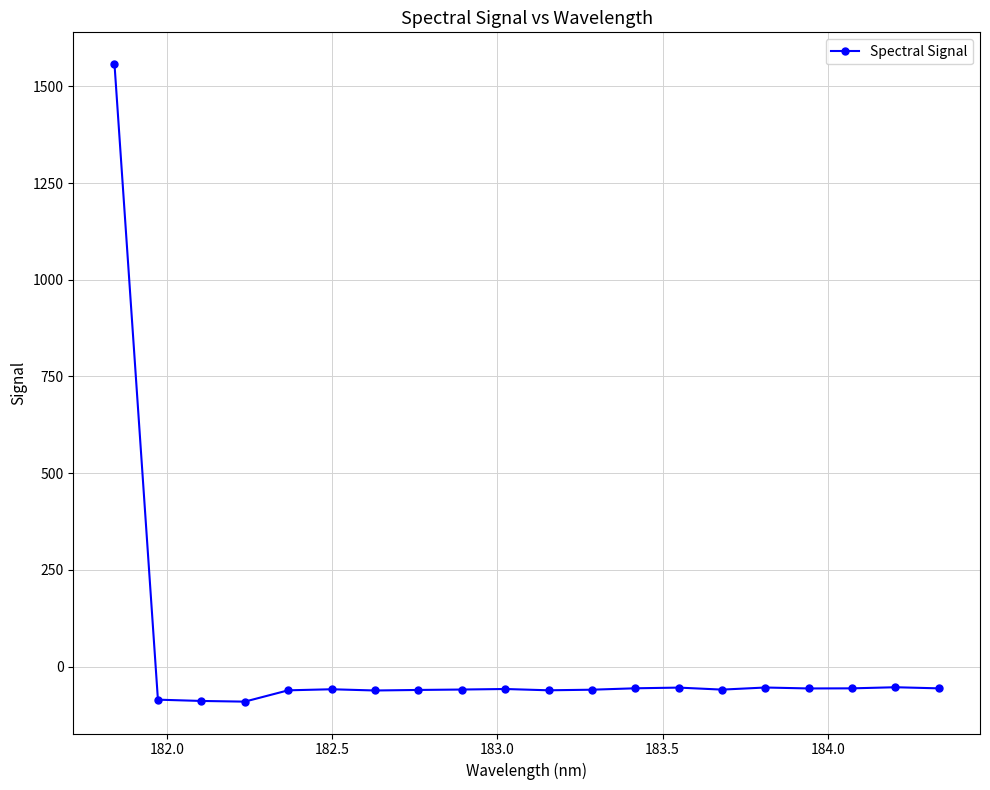

What is the smallest value displayed?

-90.8